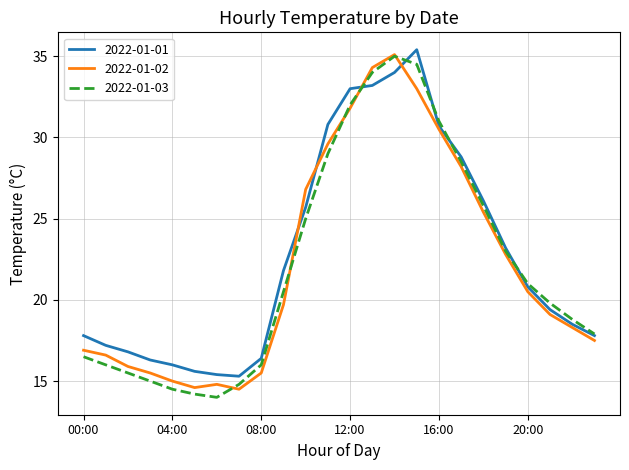

What is the minimum value shown in the chart?

14.0